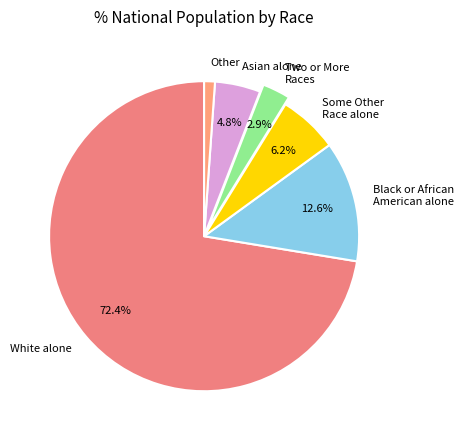

To the nearest percent, what percentage of the pie is Asian alone?

5%